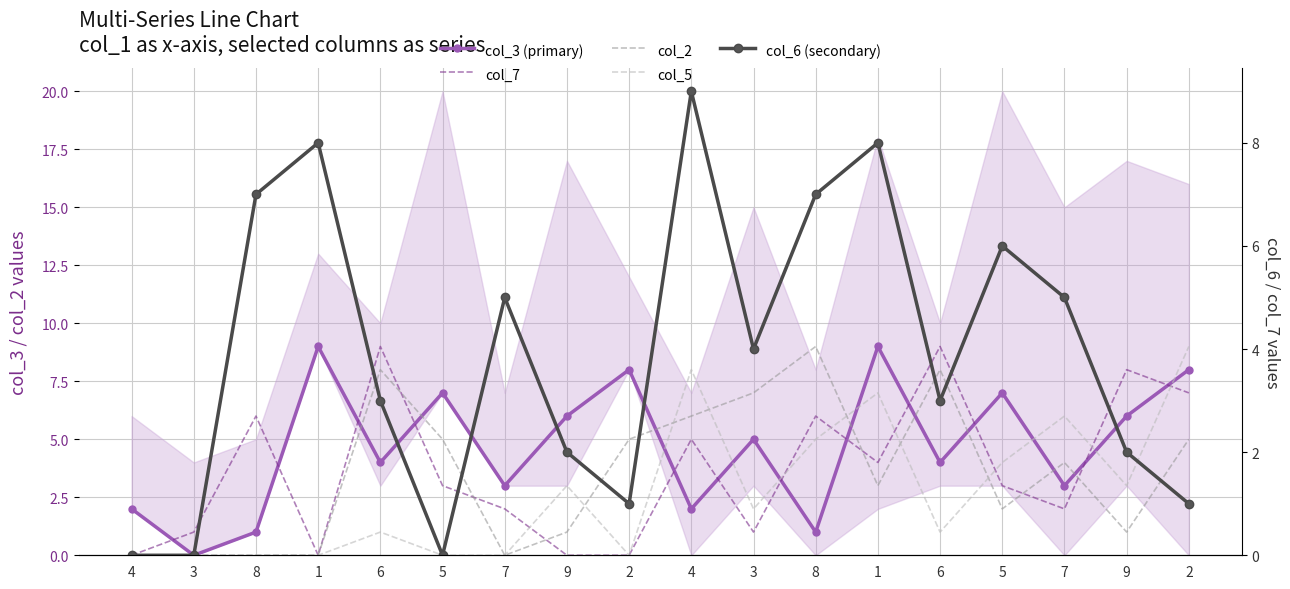

At how many categories does at least one series exceed 7?

9